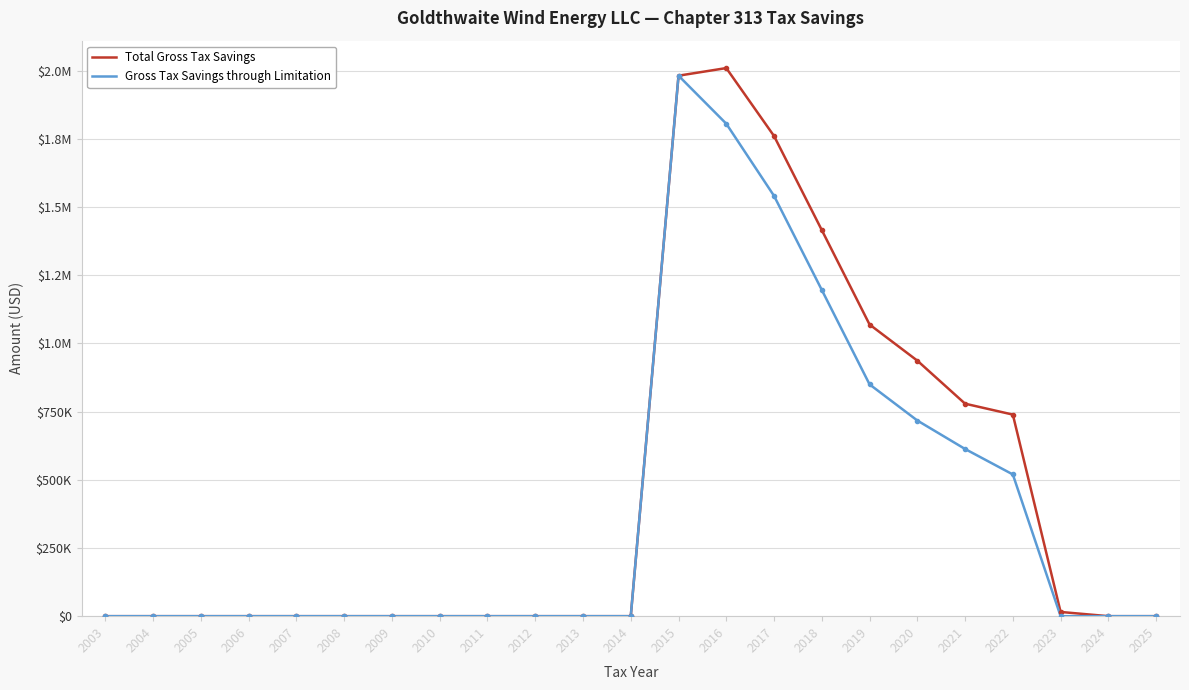

What is the average value of the Total Gross Tax Savings series?

465412.6